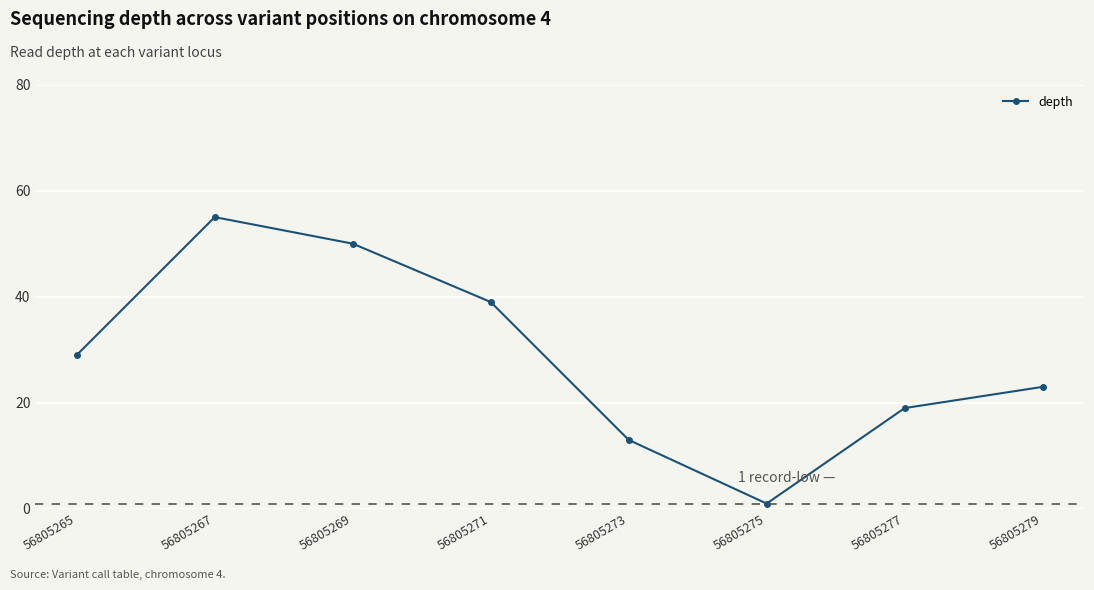

What is the smallest value displayed?

1